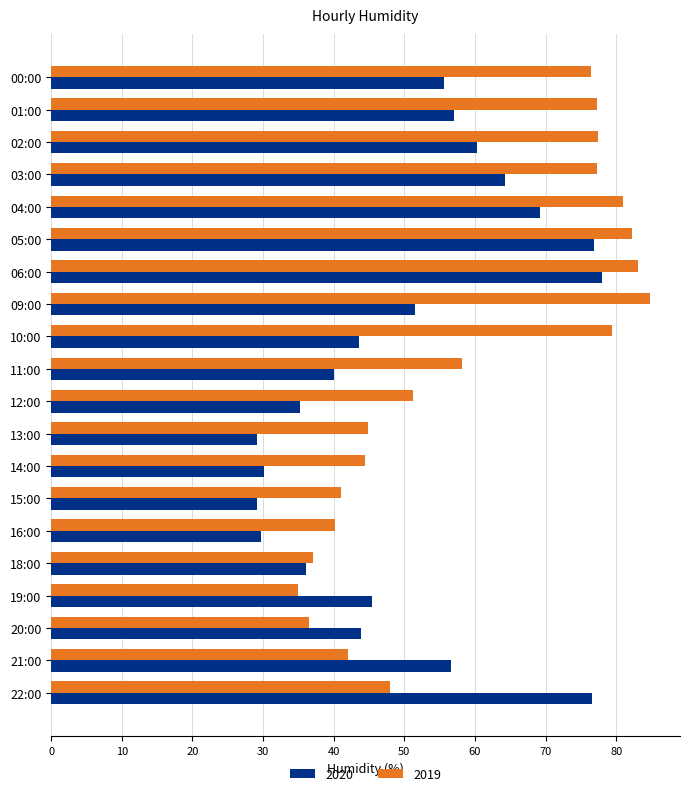

At 19:00, list the series in order from smallest to largest.

2019, 2020